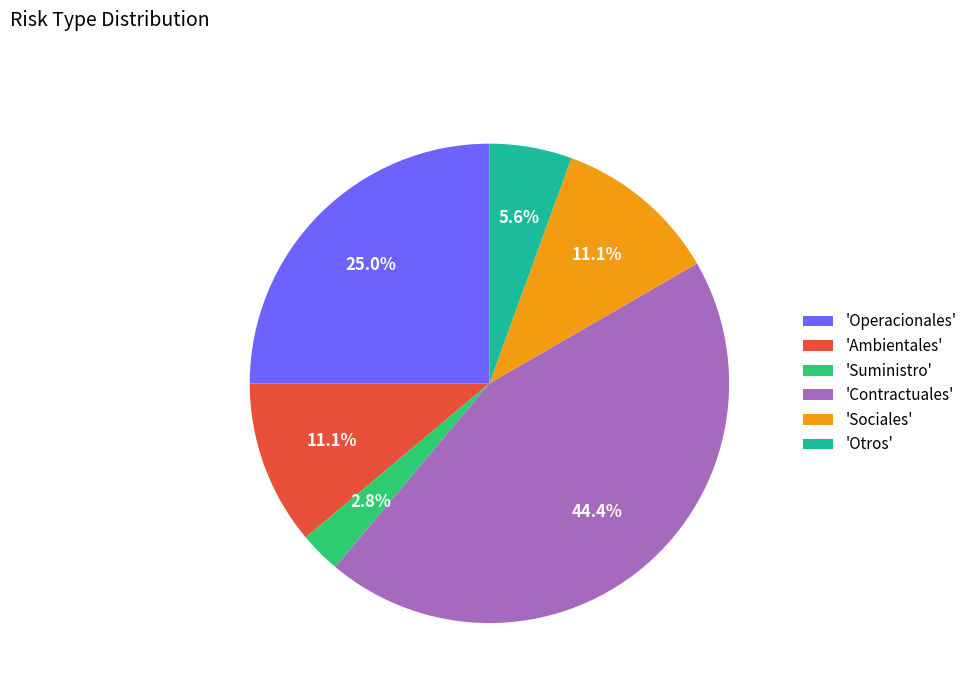

Which category has the biggest portion of the pie?

'Contractuales'